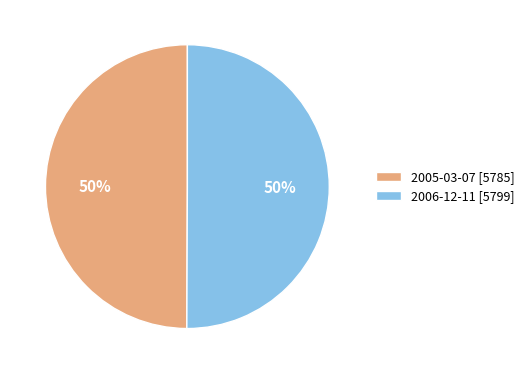

How many segments does this pie chart have?

2